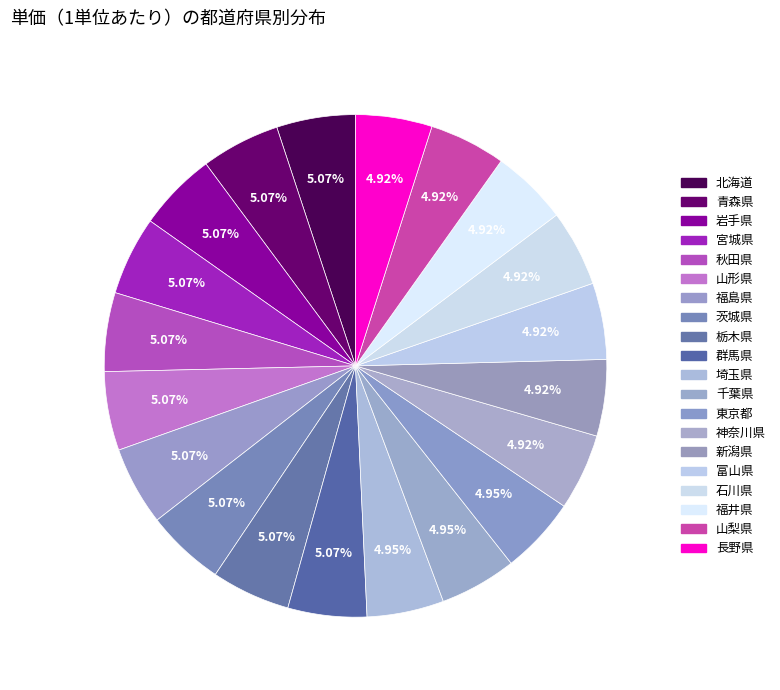

True or false: 山形県 accounts for 1% of the total.

False